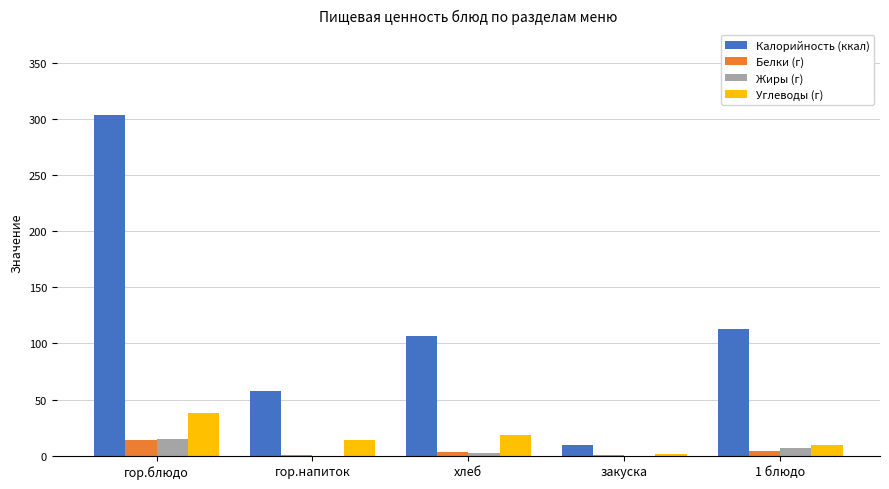

Which label corresponds to the largest value in the chart?

гор.блюдо